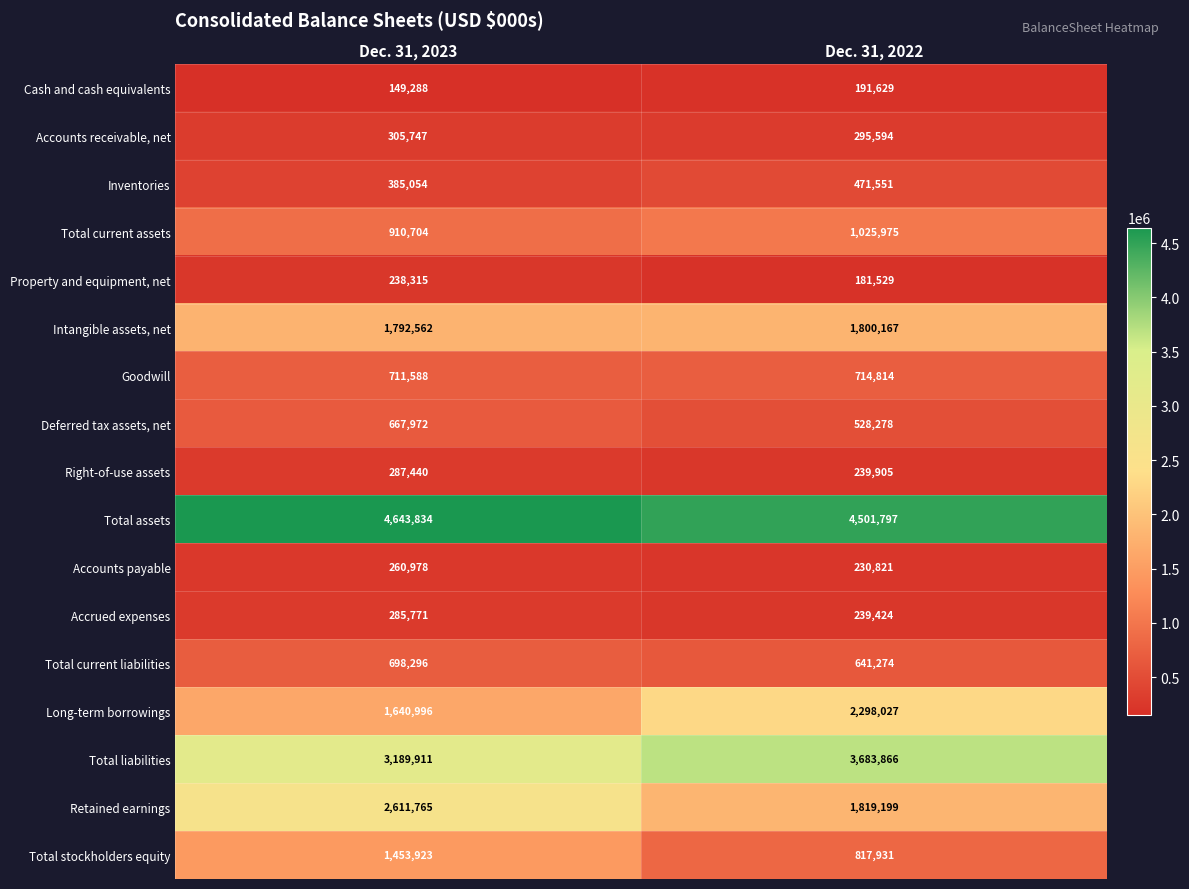

Which series has the largest total across all categories?

Total assets